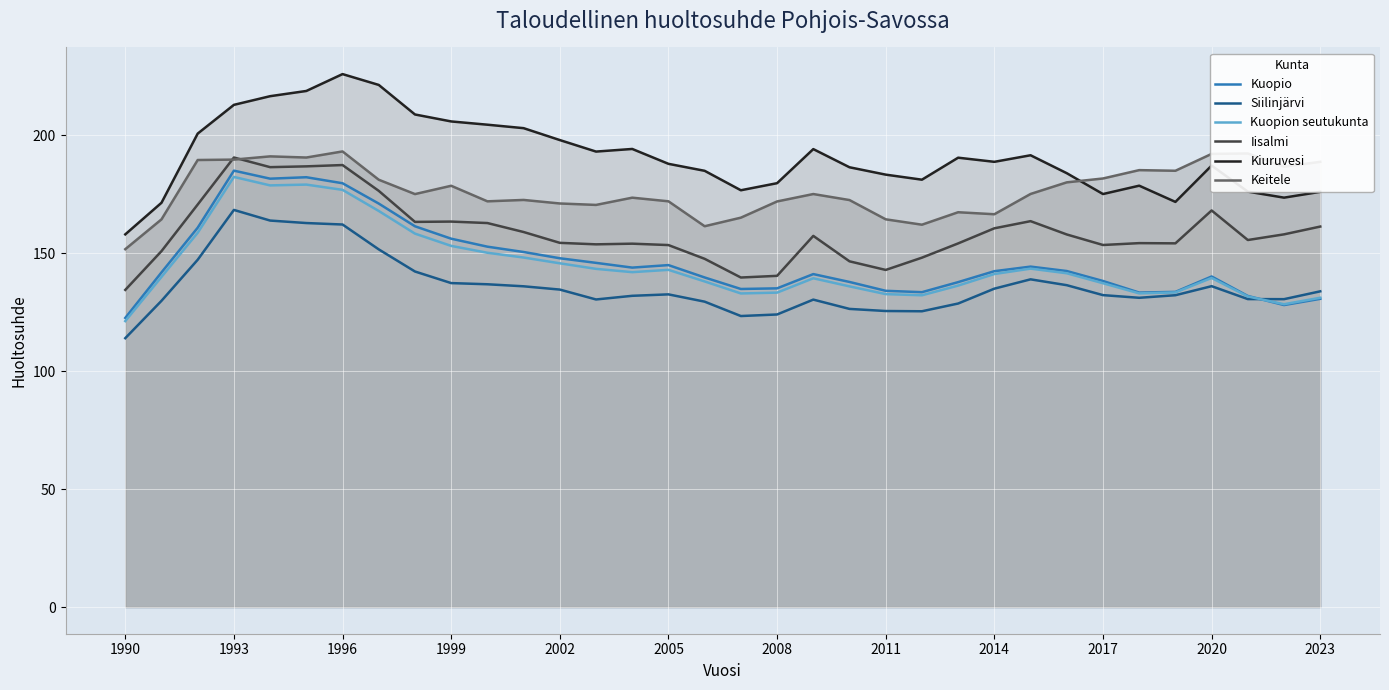

What is the value of the Iisalmi point at the 12th from the left?

158.9